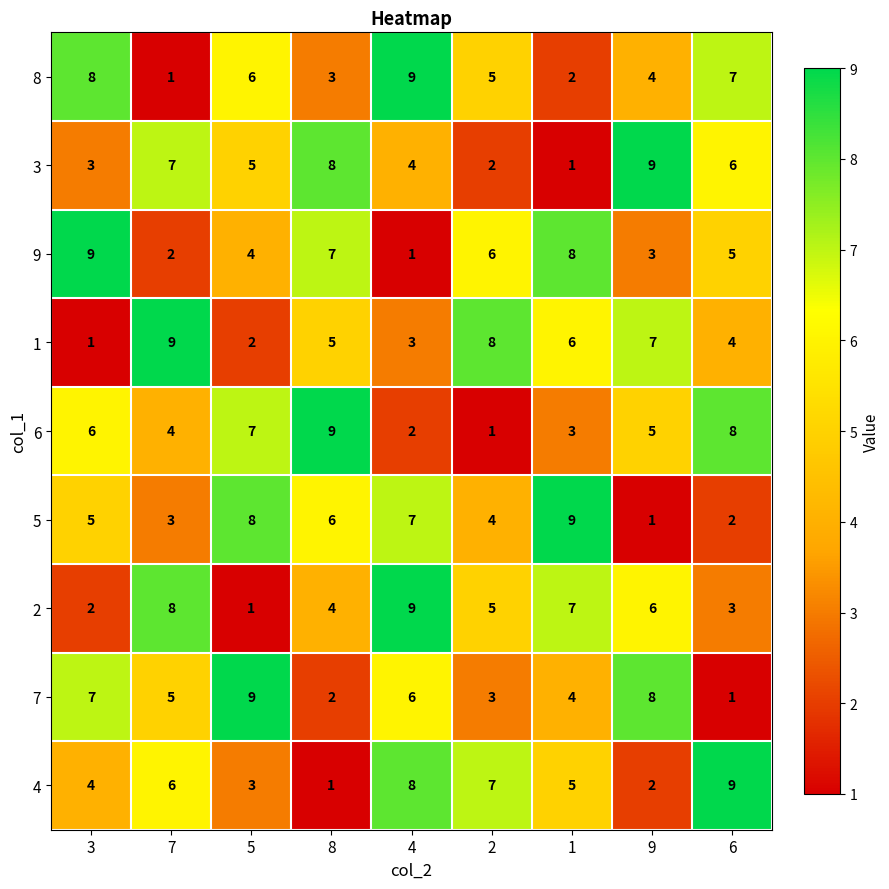

At which label does 3 reach its peak?

9